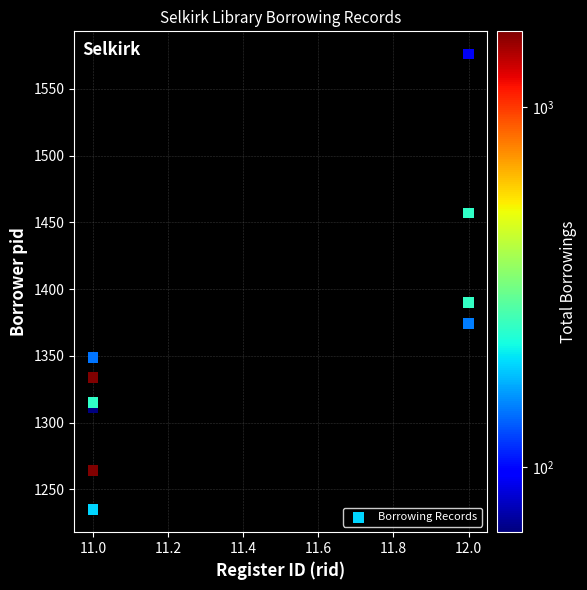

What Y value in the scatter plot is closest to 1405?

1390